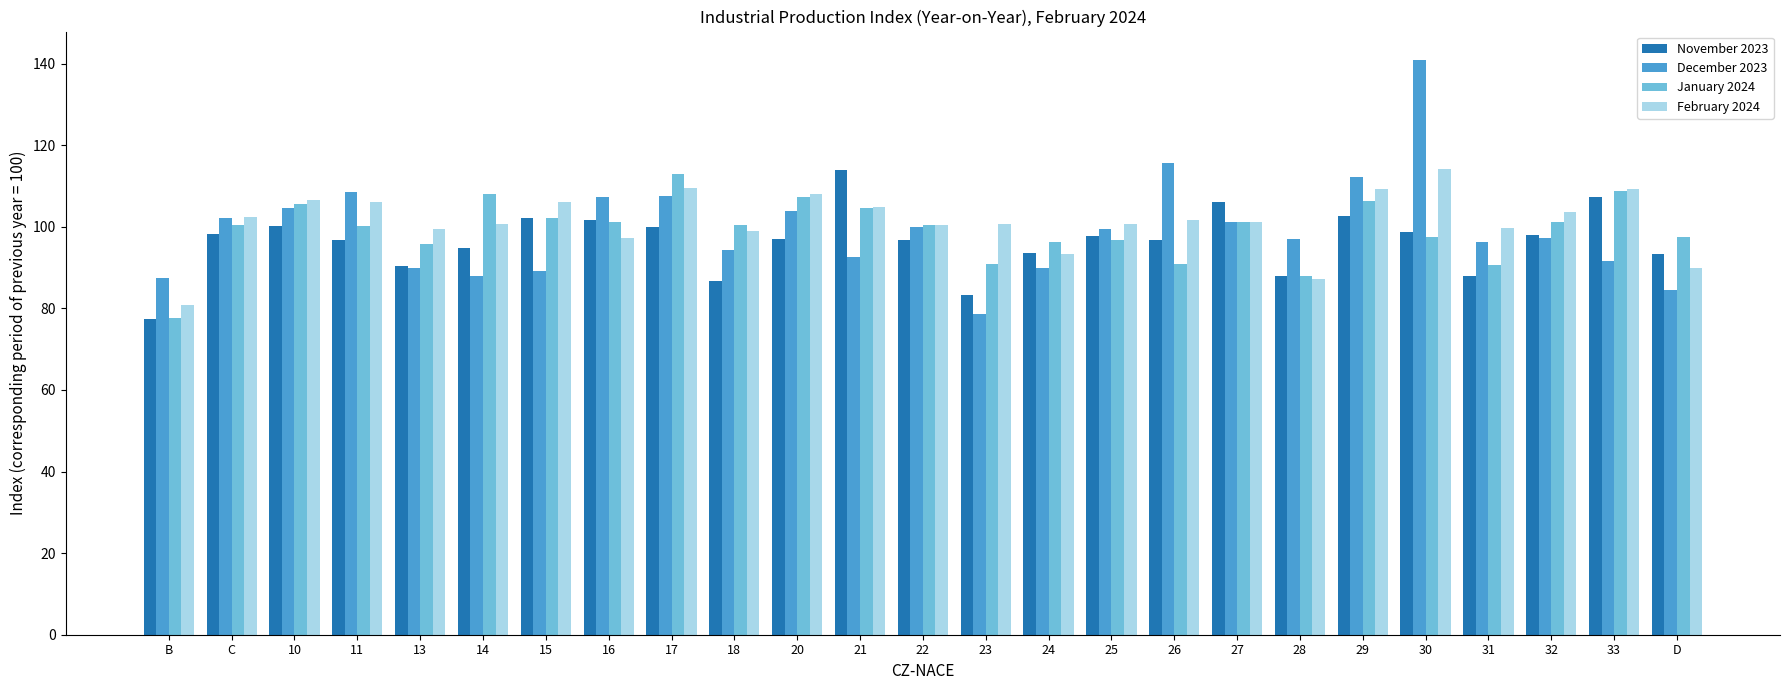

At which label does February 2024 first exceed 101?

C